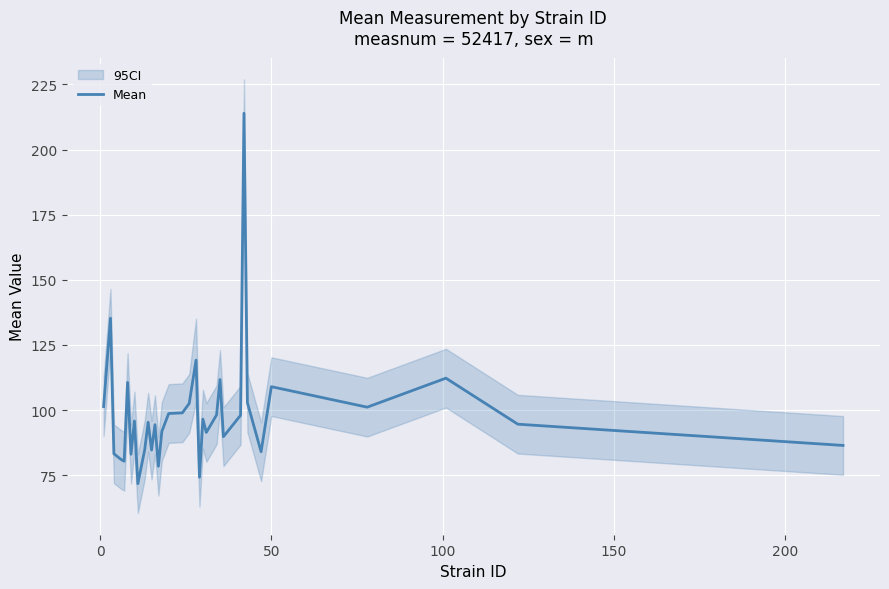

What is the value of the 11th point from the left?

95.3